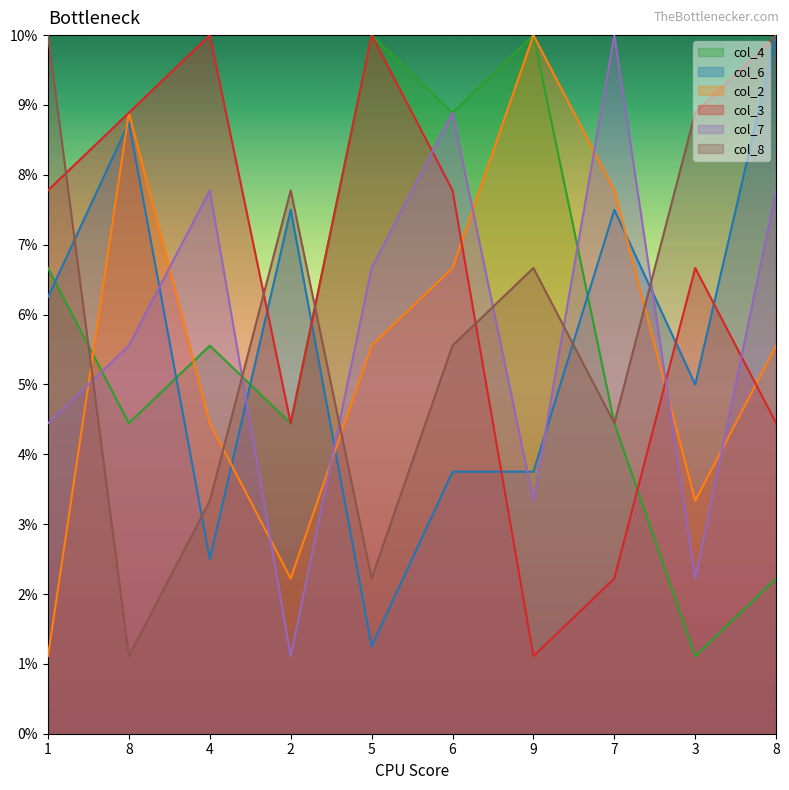

Count the number of data series in this chart.

6